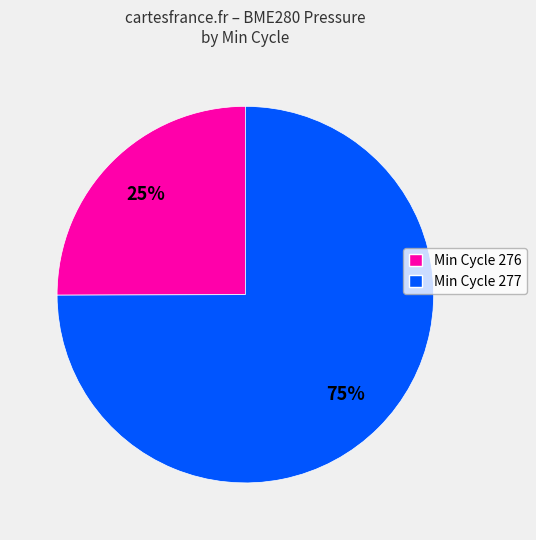

To the nearest percent, what is the average slice percentage?

50%